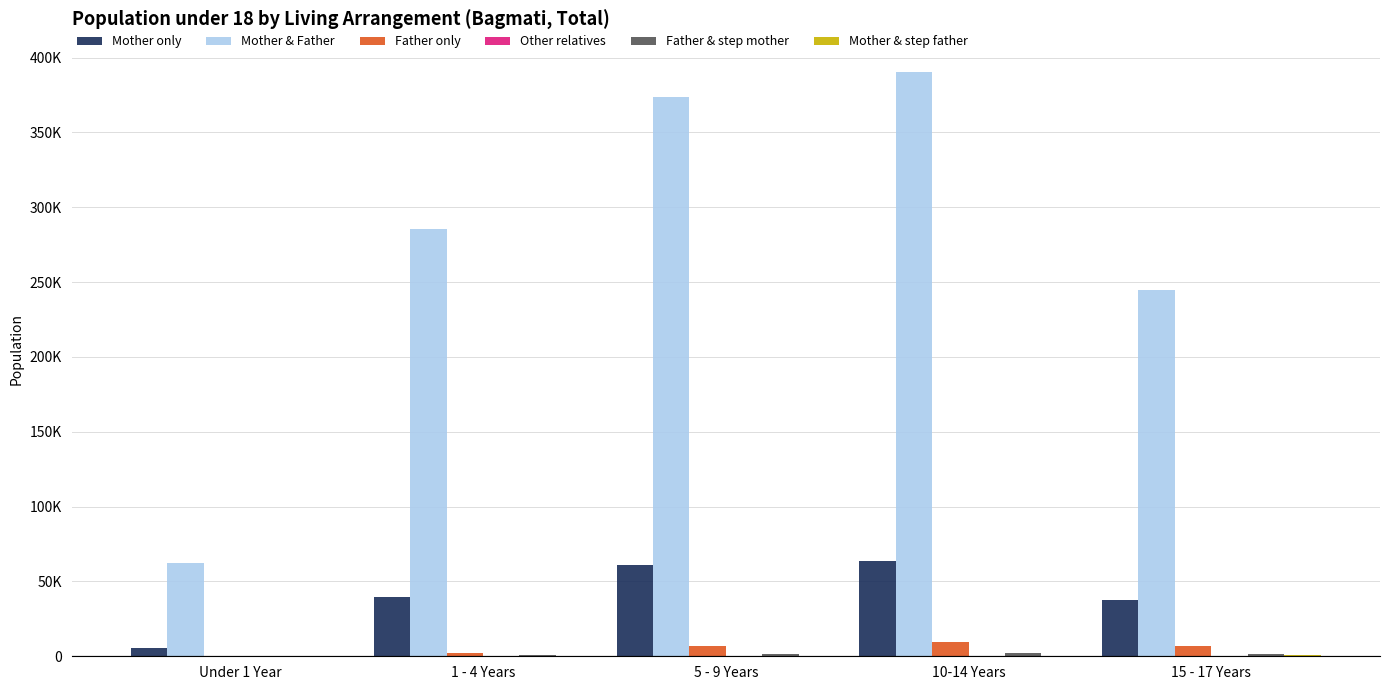

Which series has the largest total across all categories?

Mother & Father